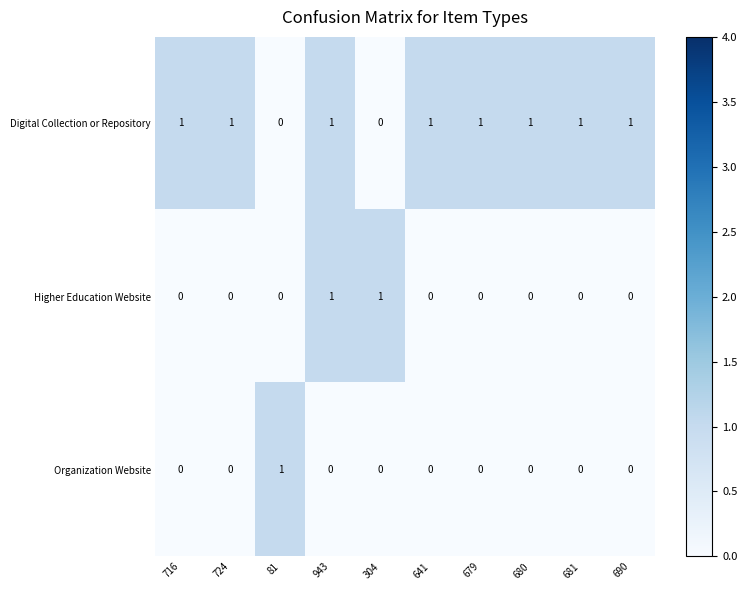

Is it true that Organization Website equals -1 at 724?

False